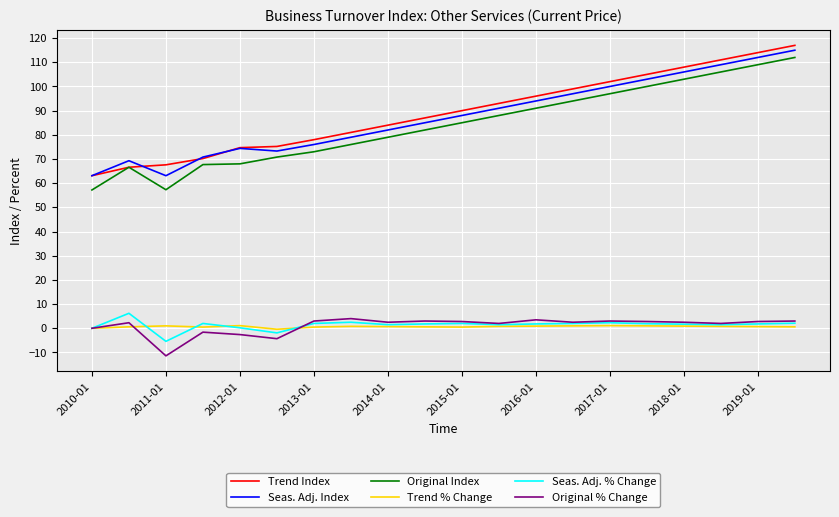

What is the maximum value shown in the chart?

117.0